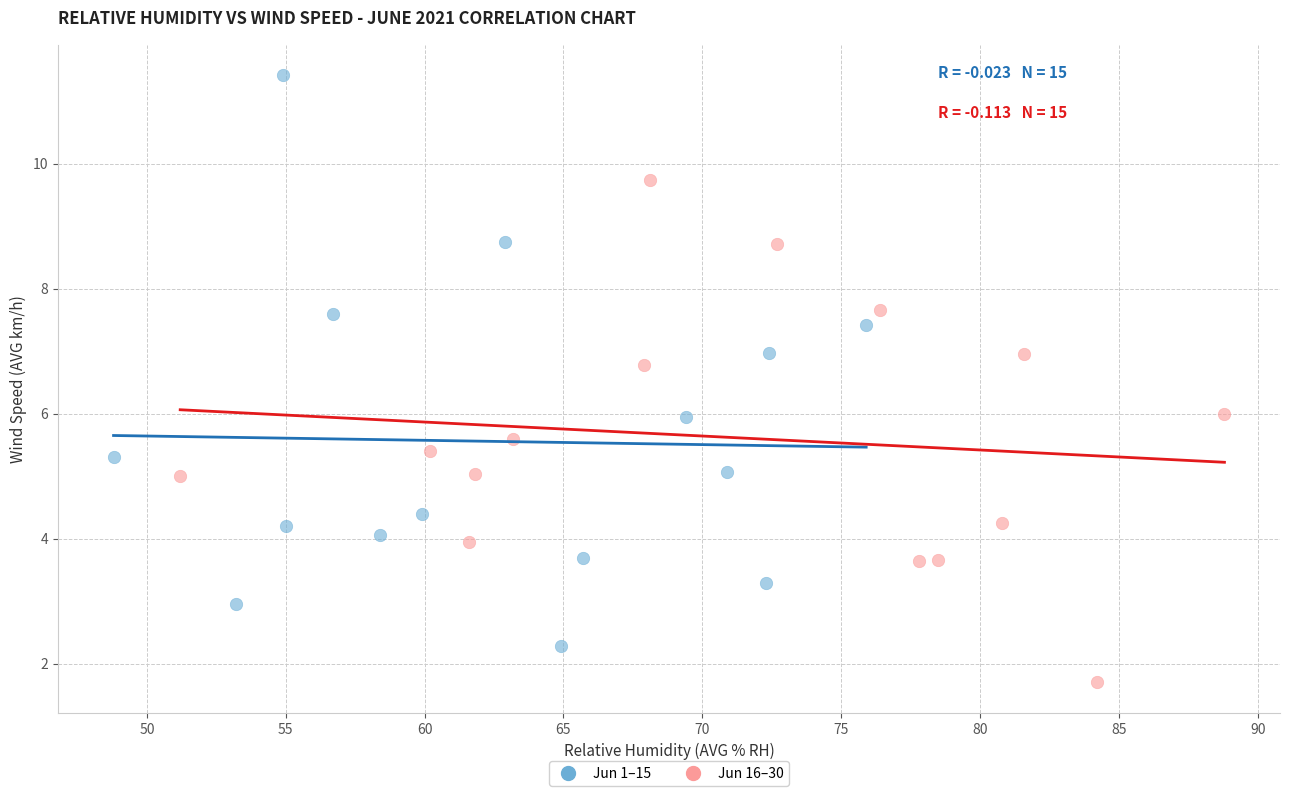

Which series has the widest spread of Y values?

Jun 1–15